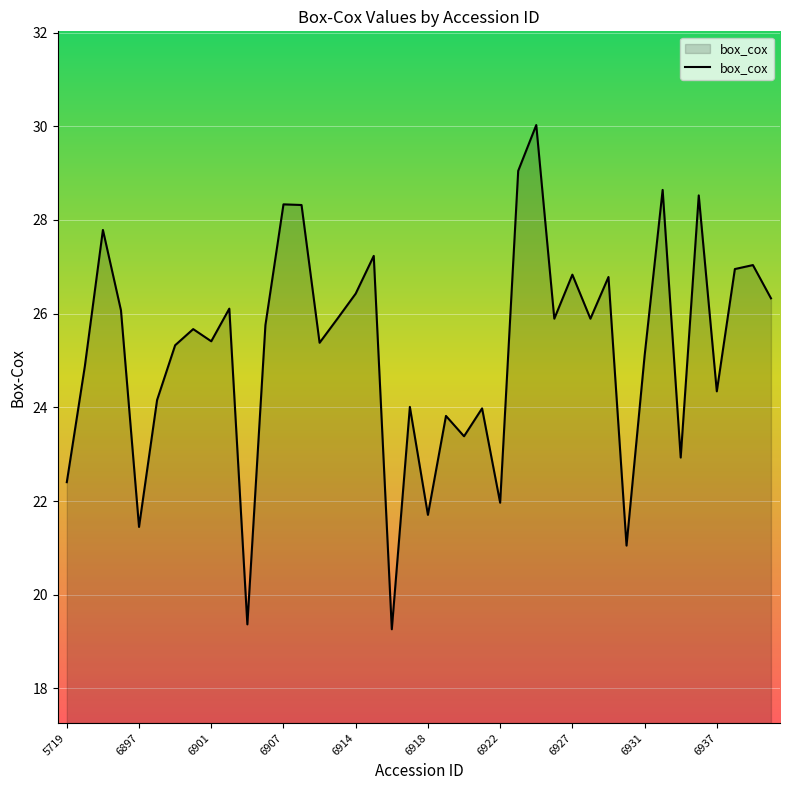

What is the minimum value shown in the chart?

19.3